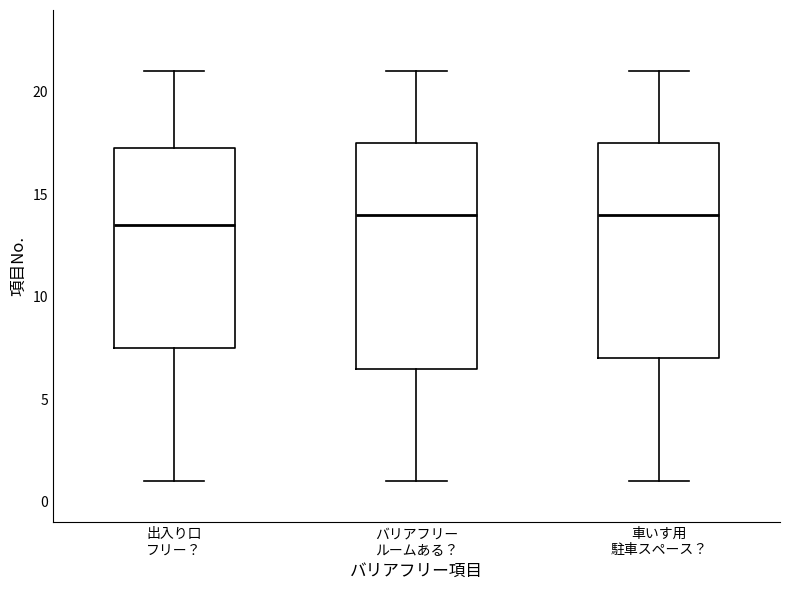

Where does the median line of the box for 出入り口 フリー？ sit on the y-axis? The values are not printed on the chart, so give them approximately, as read against the axis.

13.5